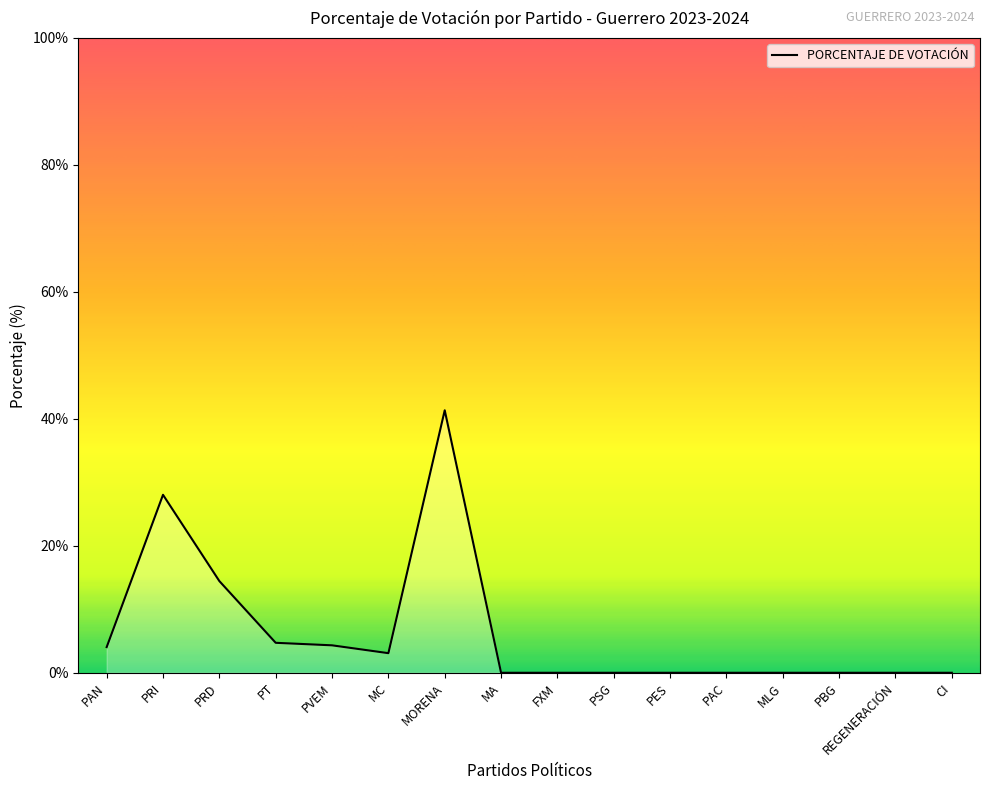

Which label corresponds to the largest value in the chart?

MORENA